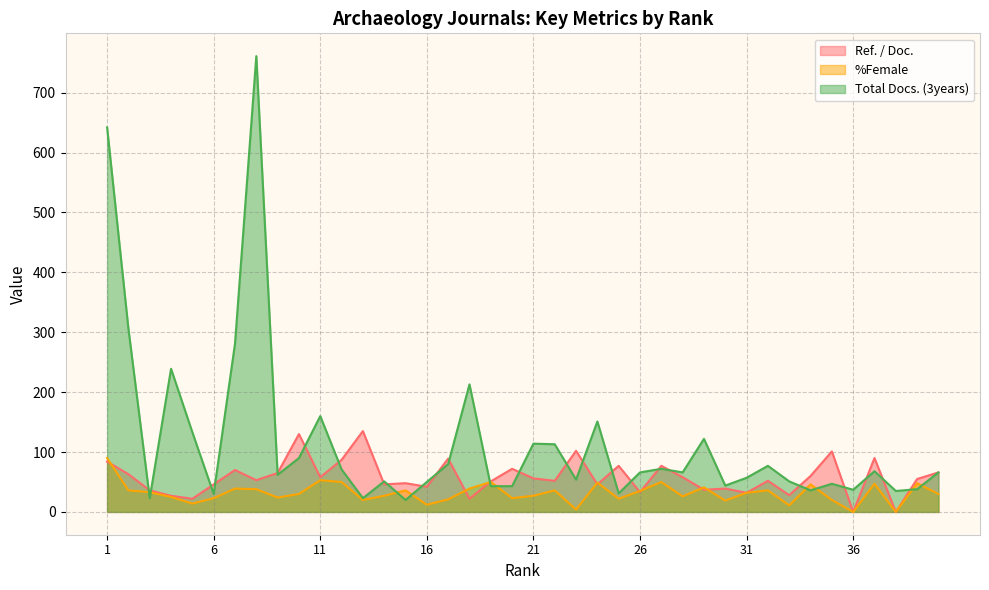

How many interior local peaks does the Ref. / Doc. series have?

13